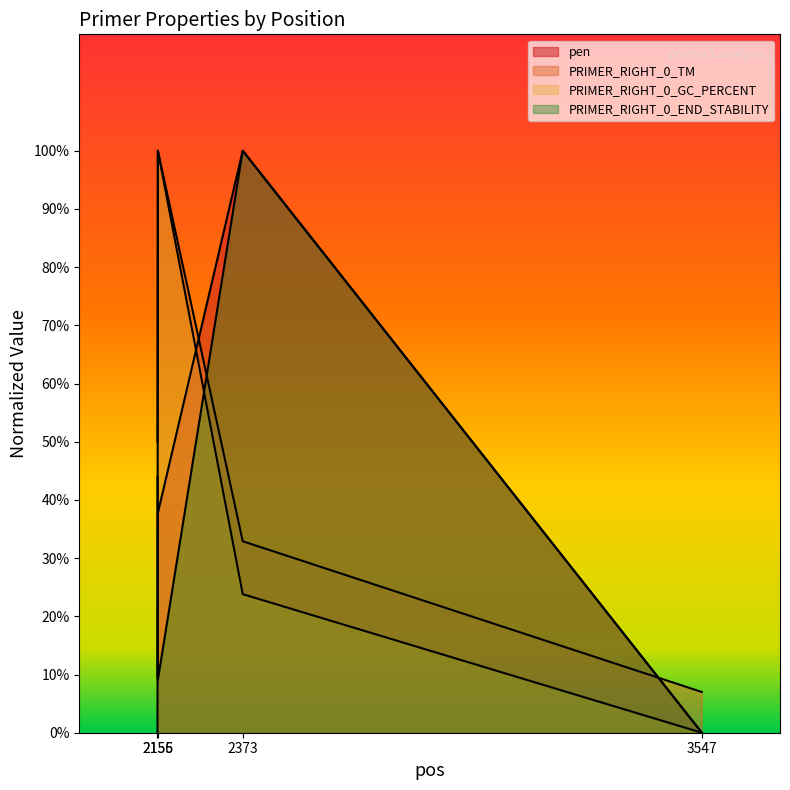

At which label is PRIMER_RIGHT_0_END_STABILITY closest to 0?

3547